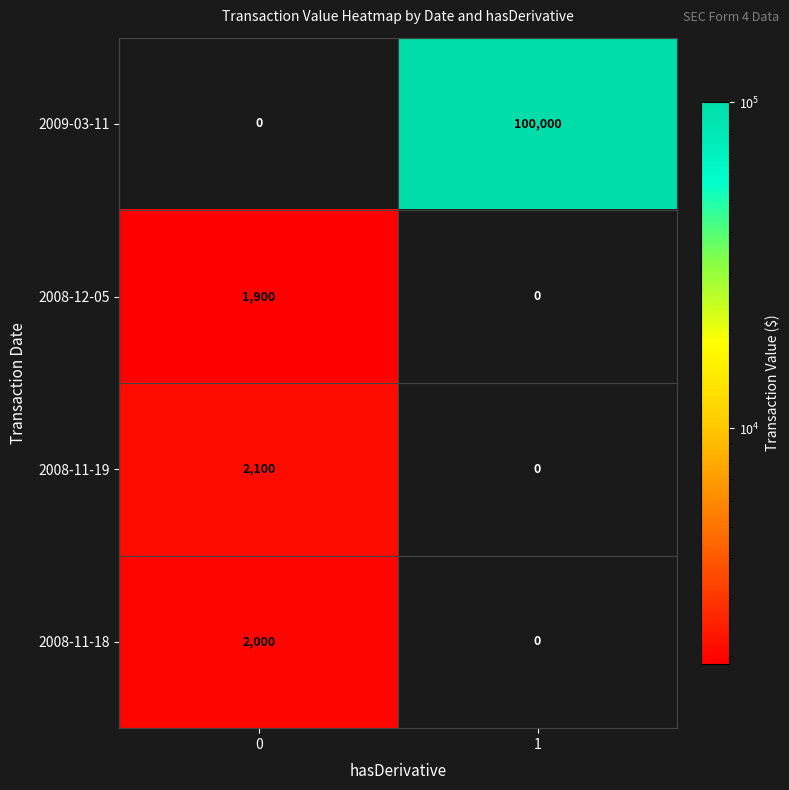

True or false: 2008-11-19 has a value of 1092 at 0.

False